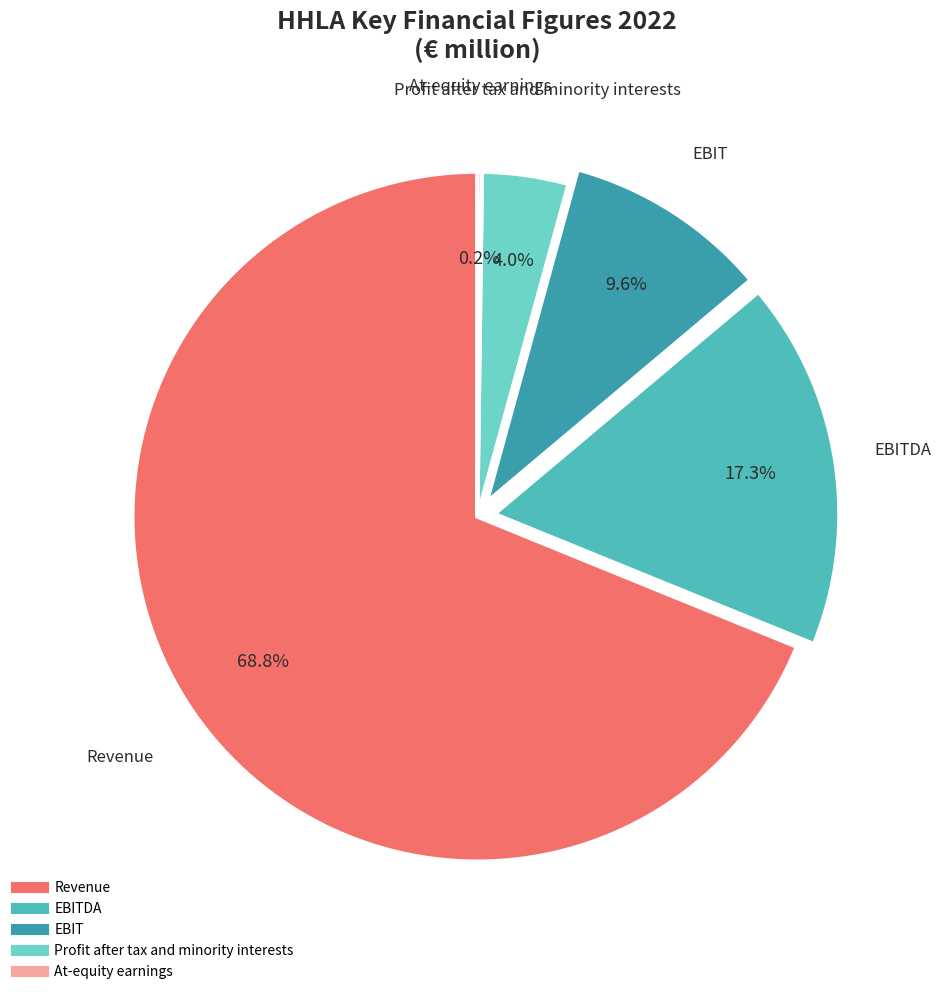

How many slices are in this pie chart?

5